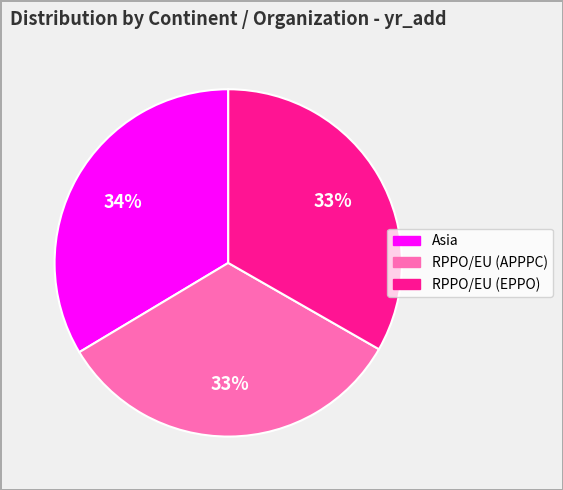

Is there any slice that represents more than half of the pie?

No